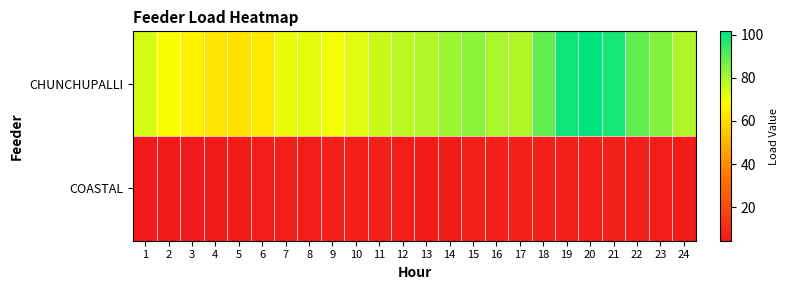

Reading right to left, transcribe all the data shown in this chart.

CHUNCHUPALLI: 24=79.2	23=84.8	22=89.4	21=98.9	20=101.5	19=99.9	18=89.3	17=79.3	16=80.2	15=83.4	14=81.5	13=79.1	12=78.0	11=76.0	10=72.9	9=70.6	8=72.5	7=71.7	6=63.3	5=62.3	4=62.7	3=66.0	2=70.0	1=74.4
COASTAL: 24=5.4	23=5.9	22=6.4	21=6.3	20=6.0	19=6.3	18=6.7	17=6.7	16=6.6	15=6.3	14=5.5	13=5.3	12=5.8	11=6.2	10=6.6	9=6.6	8=5.6	7=6.2	6=5.8	5=5.3	4=4.8	3=4.5	2=4.4	1=4.7